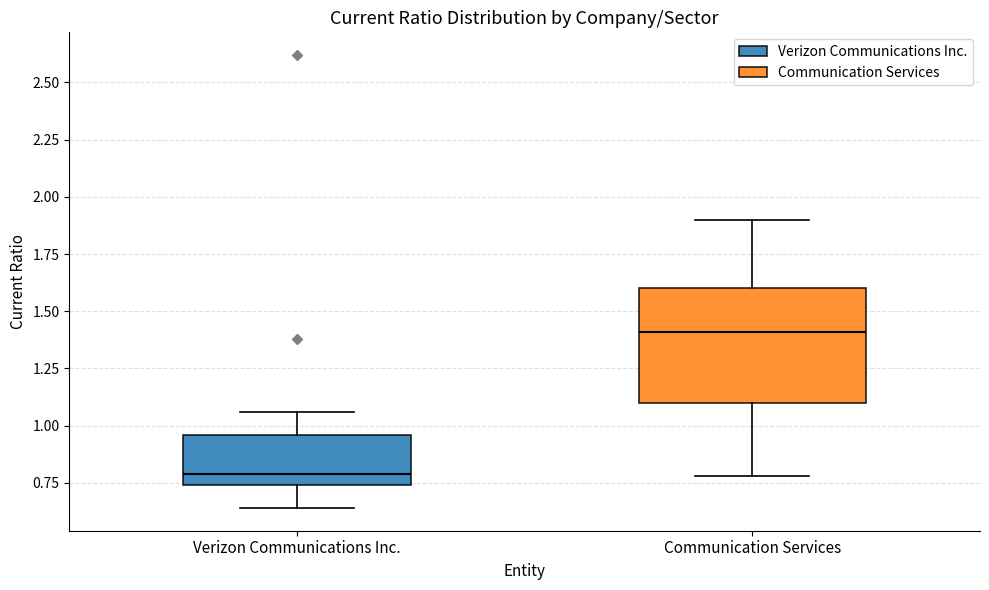

Where does the lower whisker of the box for Communication Services end on the y-axis? The values are not printed on the chart, so give them approximately, as read against the axis.

0.80